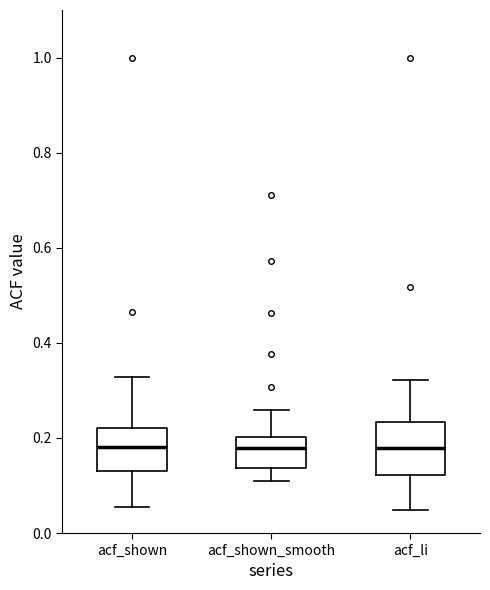

Reading left to right, transcribe this box plot: for each box, give where its median line is, the range the box spans, and where its two whiskers end, as read against the y-axis. The values are not printed on the chart, so give them approximately, as read against the axis.

acf_shown: median 0.18, box 0.14 to 0.22, whiskers 0.06 to 0.32
acf_shown_smooth: median 0.18, box 0.14 to 0.20, whiskers 0.10 to 0.26
acf_li: median 0.18, box 0.12 to 0.24, whiskers 0.04 to 0.32